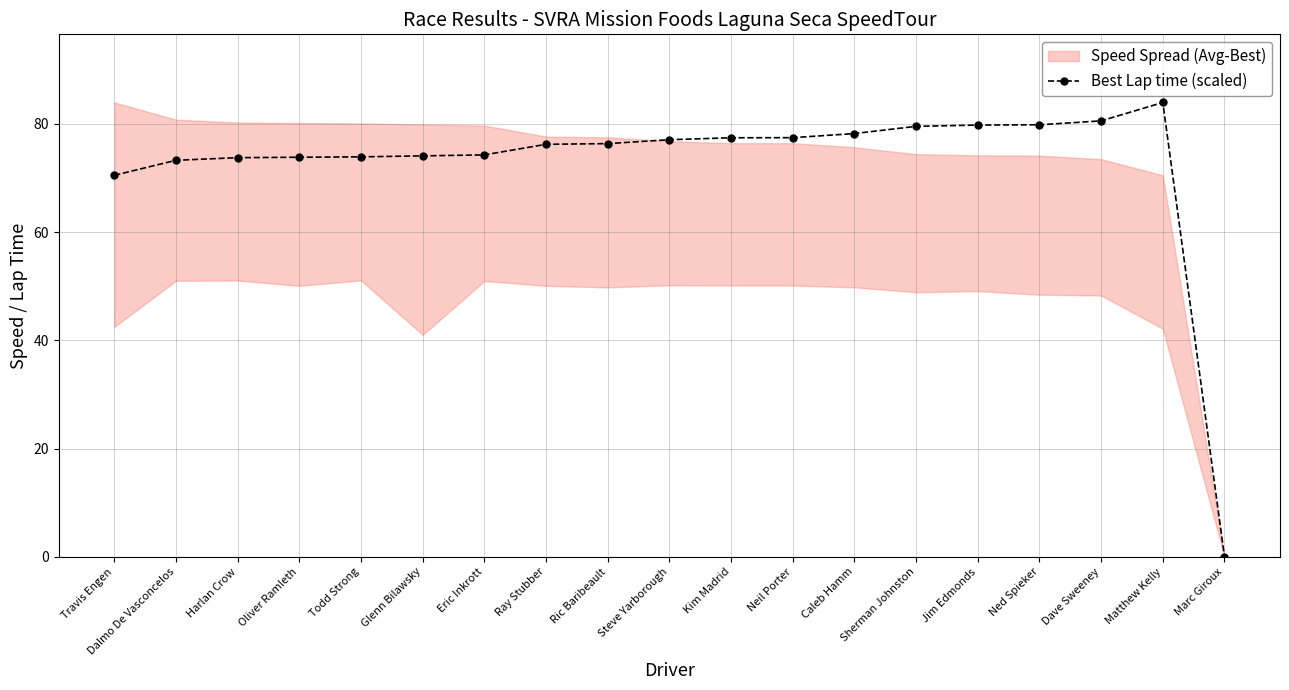

What is the label of the 16th point from the right?

Oliver Ramleth